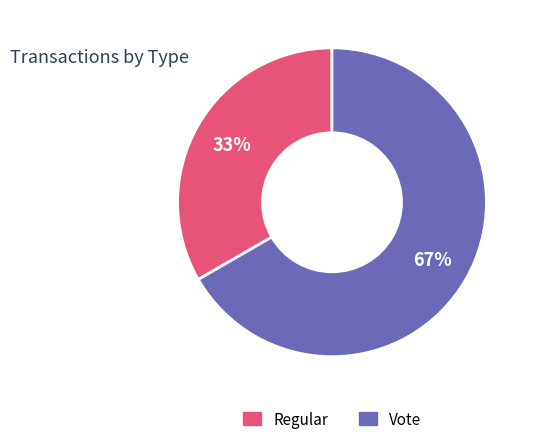

Which category has the smallest portion of the pie?

Regular